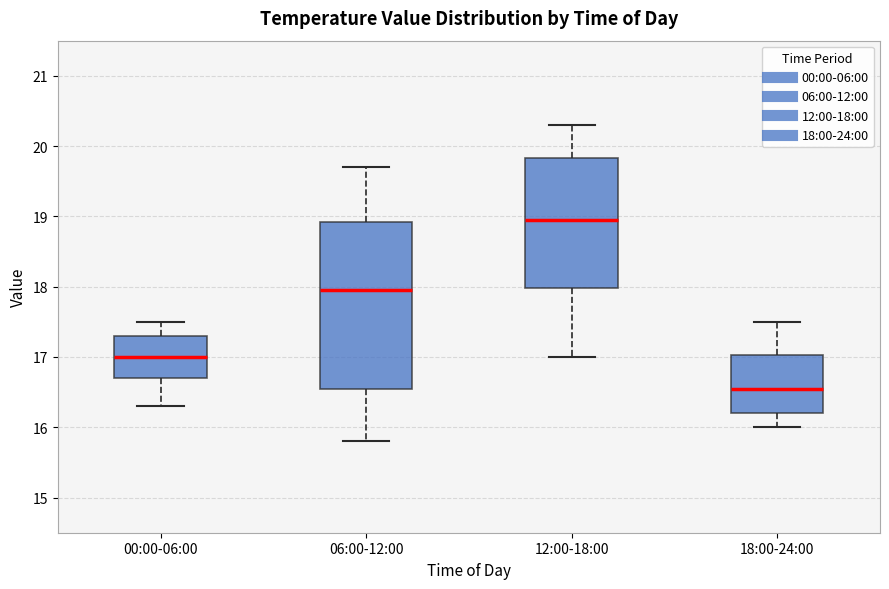

Reading left to right, transcribe this box plot: for each box, give where its median line is, the range the box spans, and where its two whiskers end, as read against the y-axis. The values are not printed on the chart, so give them approximately, as read against the axis.

00:00-06:00: median 17.0, box 16.7 to 17.3, whiskers 16.3 to 17.5
06:00-12:00: median 18.0, box 16.6 to 18.9, whiskers 15.8 to 19.7
12:00-18:00: median 19.0, box 18.0 to 19.8, whiskers 17.0 to 20.3
18:00-24:00: median 16.6, box 16.2 to 17.0, whiskers 16.0 to 17.5